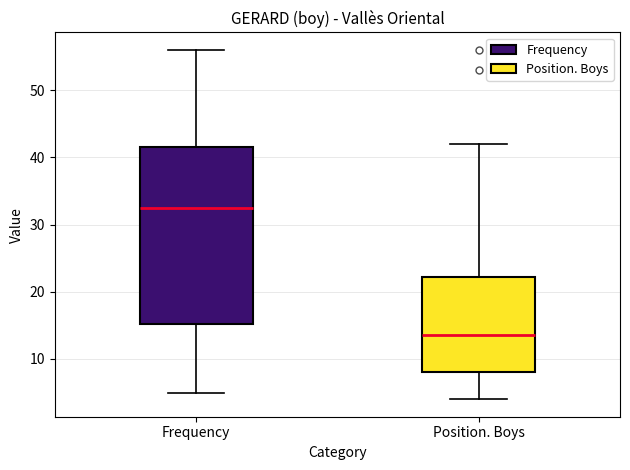

Reading left to right, read every box against the y-axis: the position of its median line, the range the box covers, and the ends of its whiskers. The values are not printed on the chart, so give them approximately, as read against the axis.

Frequency: median 33, box 15 to 42, whiskers 5 to 56
Position. Boys: median 14, box 8 to 22, whiskers 4 to 42